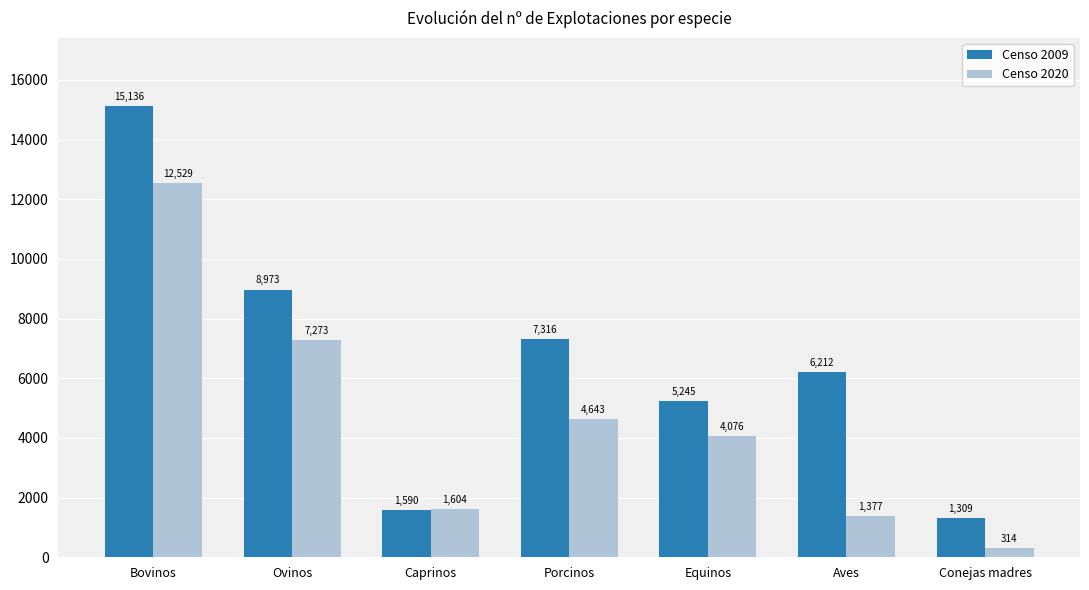

At how many categories does at least one series exceed 14607?

1